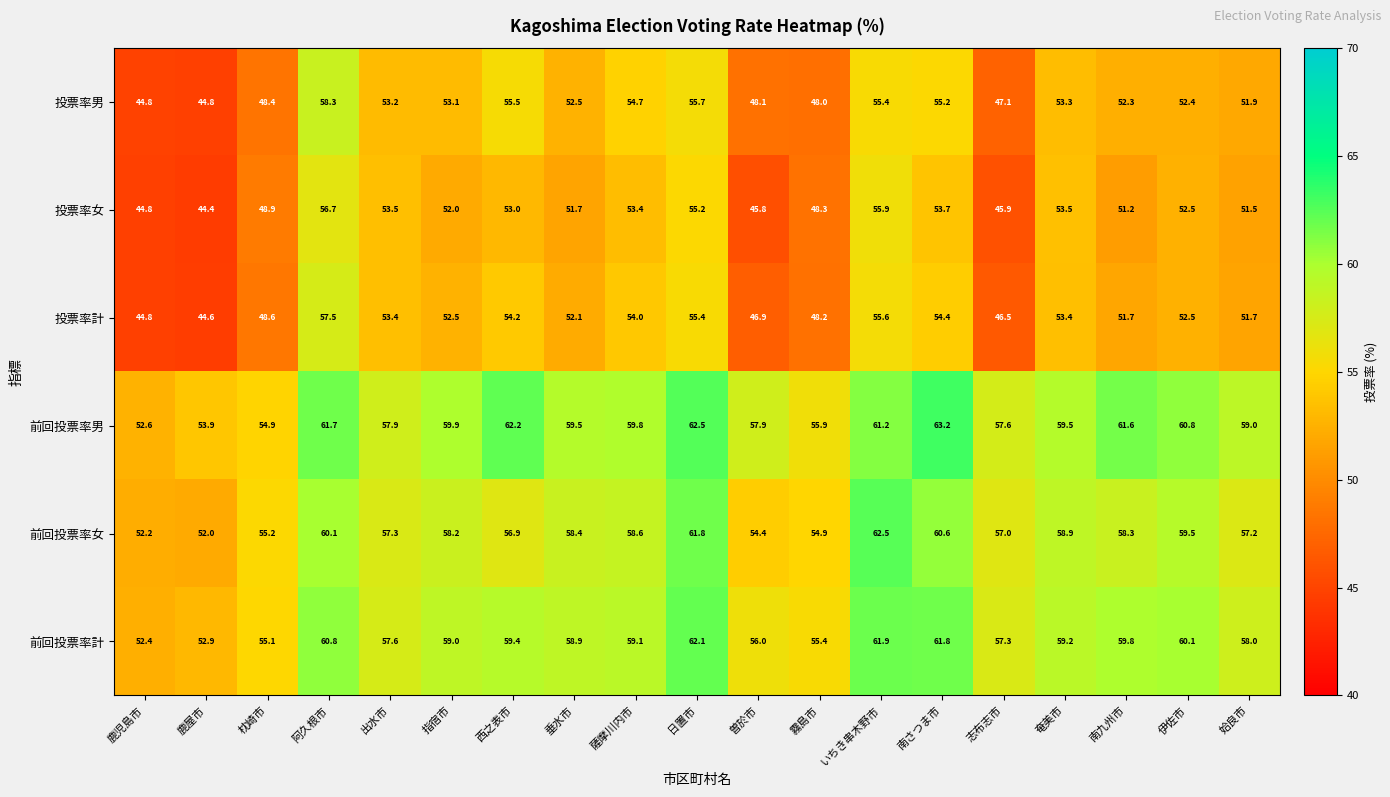

Which series changed the most between 鹿児島市 and 枕崎市?

投票率女